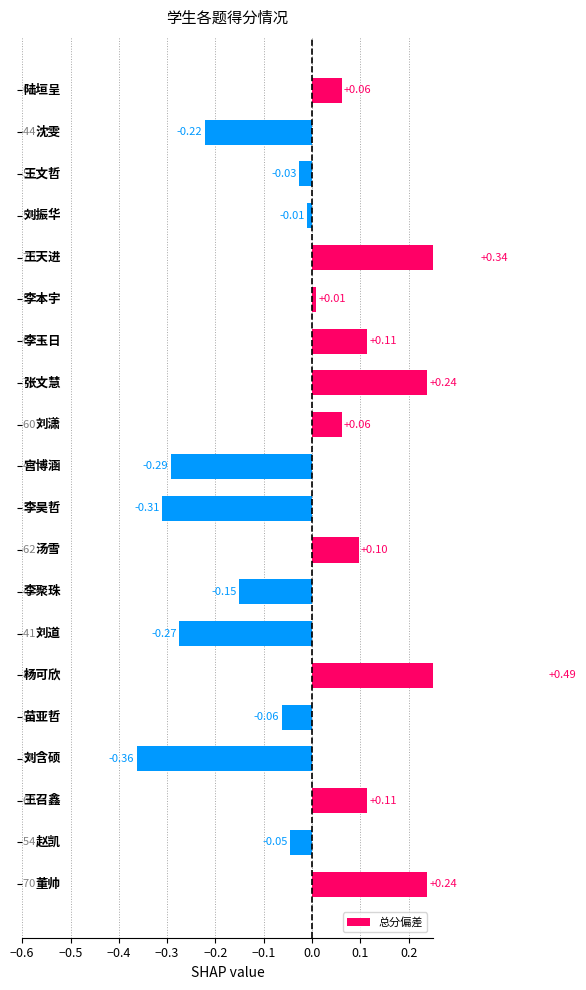

What is the value of the 20th bar from the left?

0.2